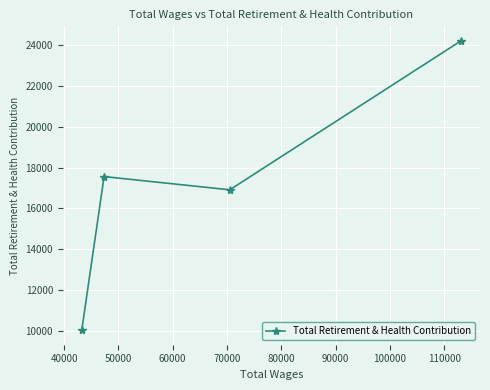

What is the maximum value shown in the chart?

24197